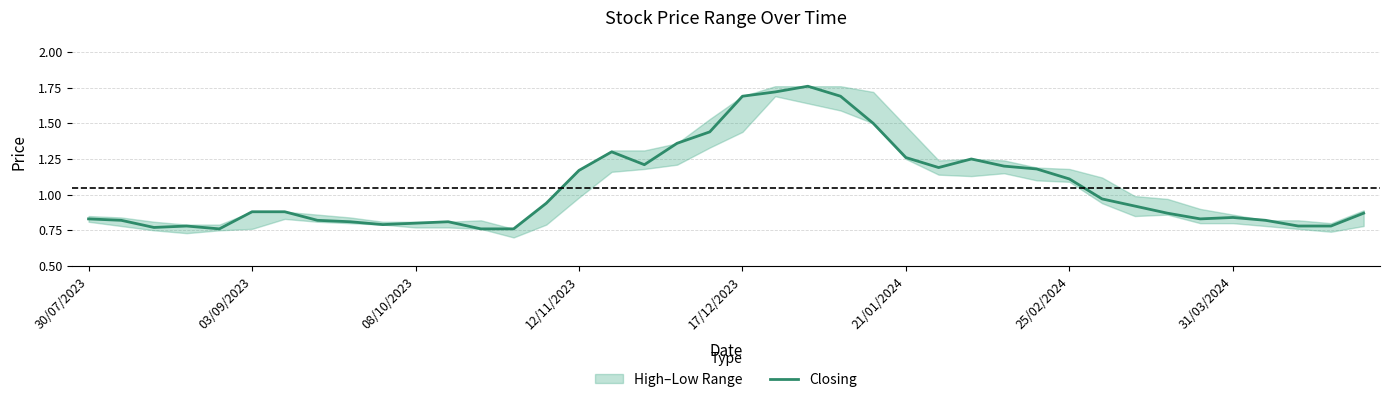

How many points are higher than both their immediate neighbors (excluding endpoints)?

6